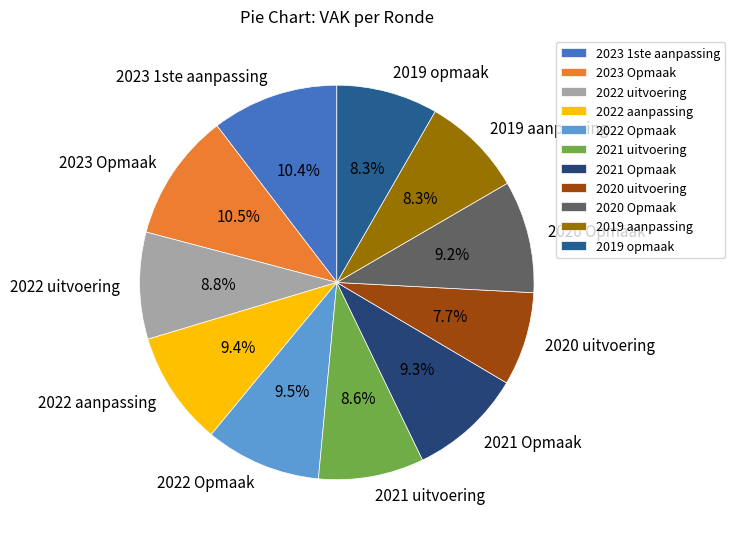

To the nearest percent, what percentage of the pie is 2019 opmaak?

8%